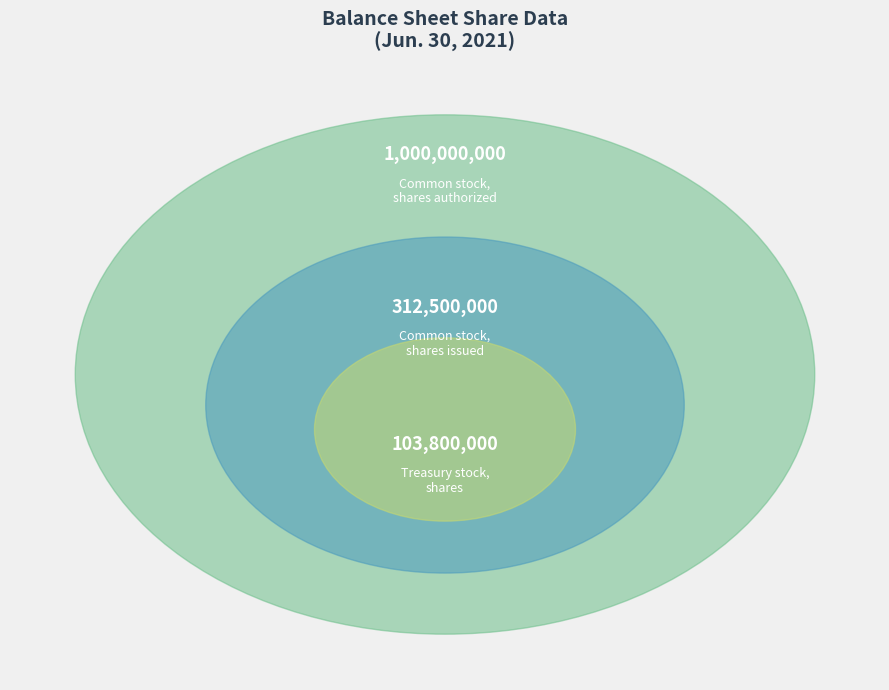

Which category has the smallest portion of the pie?

Treasury stock, shares